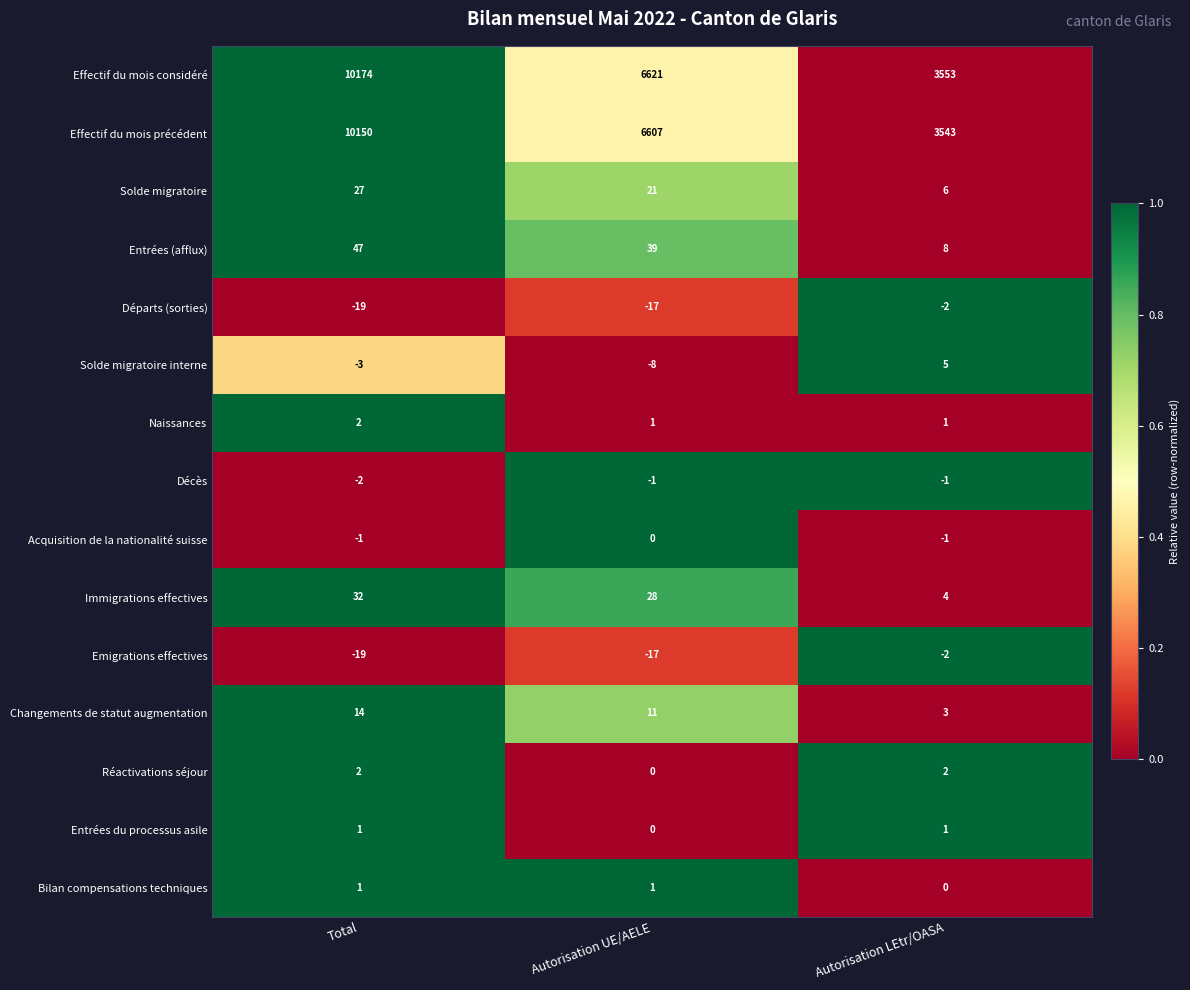

What is the total value across all series at Autorisation UE/AELE?

13286